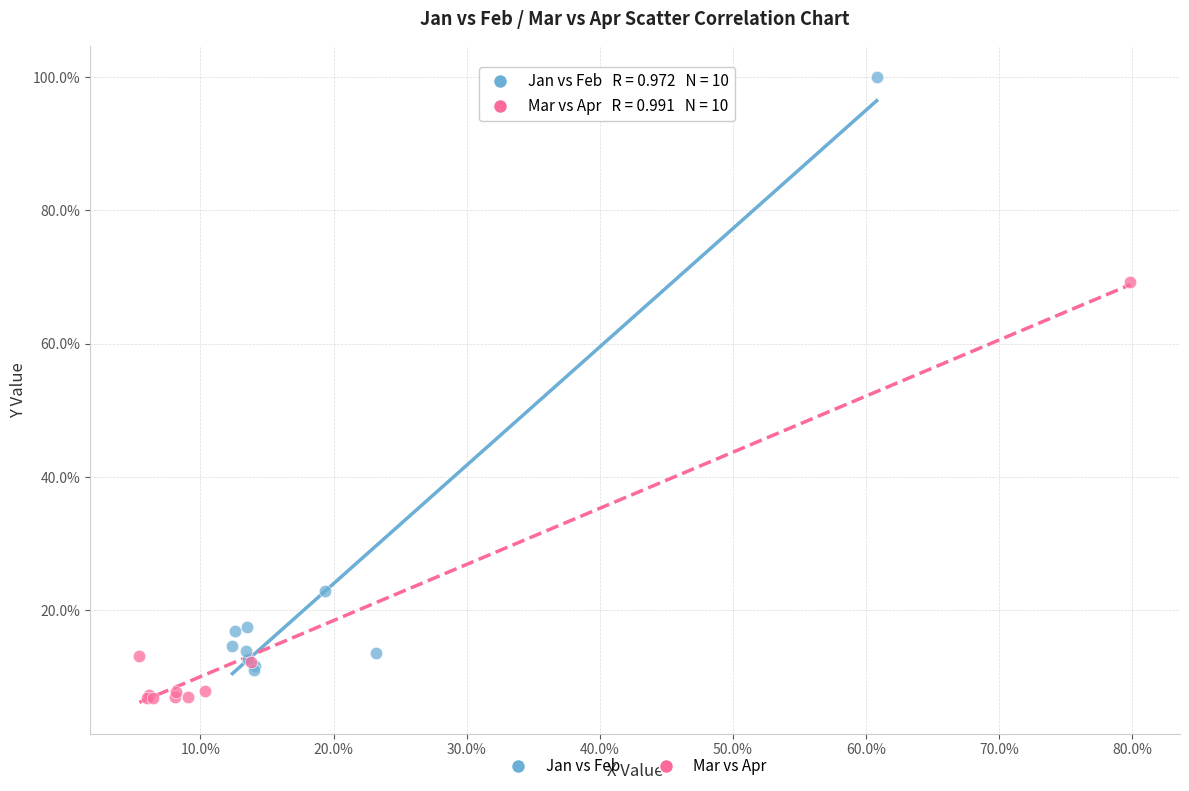

Which series reaches the maximum Y coordinate?

Jan vs Feb